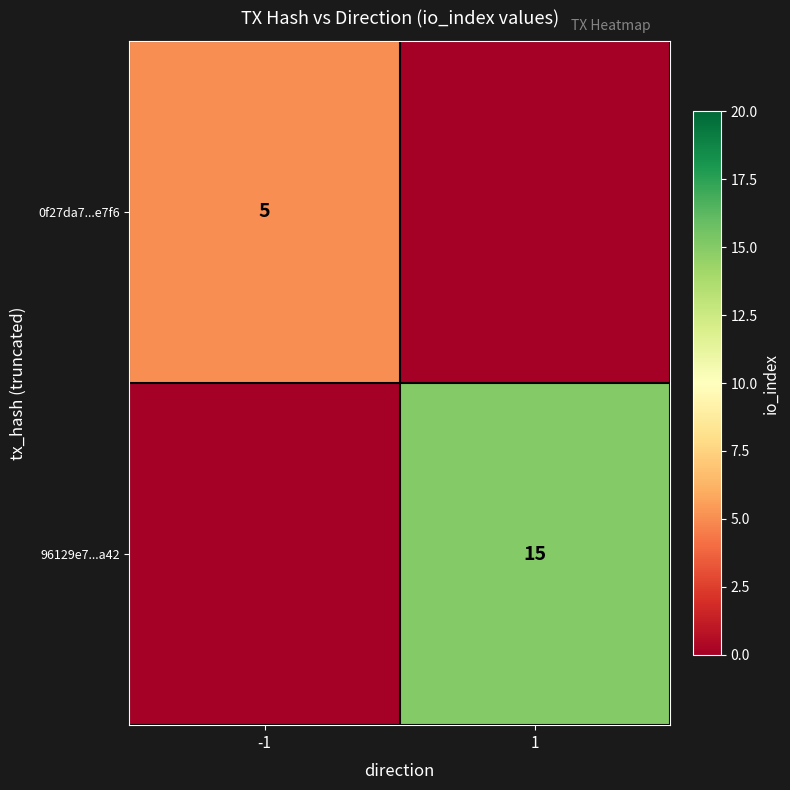

True or false: 0f27da7...e7f6 has a value of 8 at -1.

False